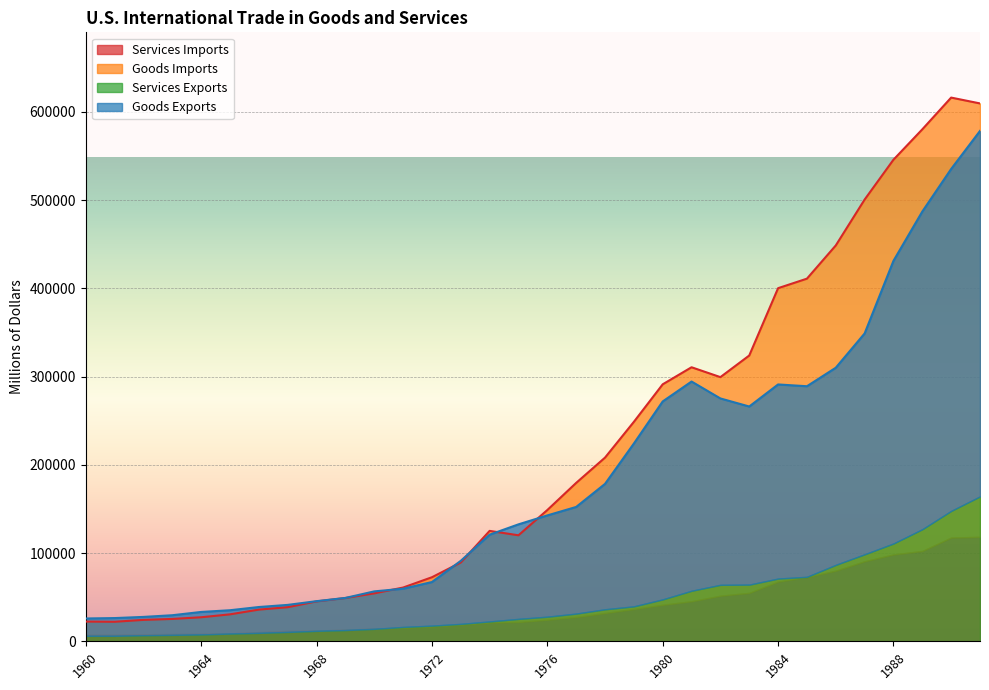

What is the difference between the Goods Exports values at 1985 and 1961?

262668